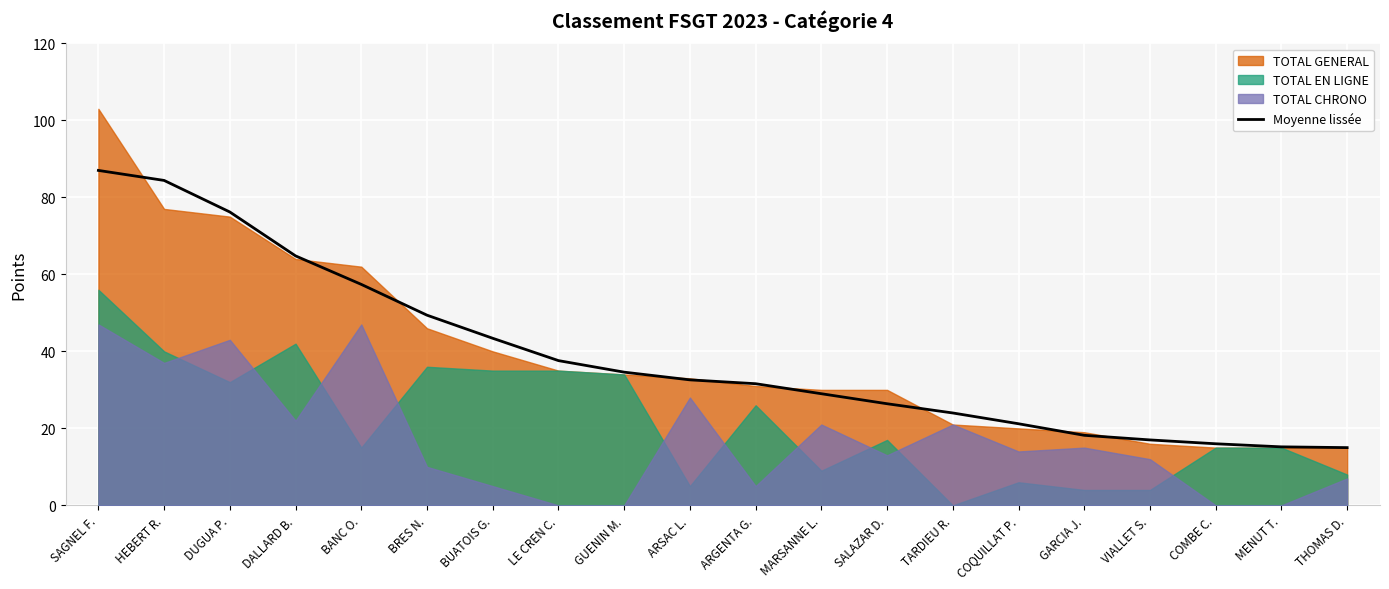

What is the difference between the second highest and second lowest values?

69.2